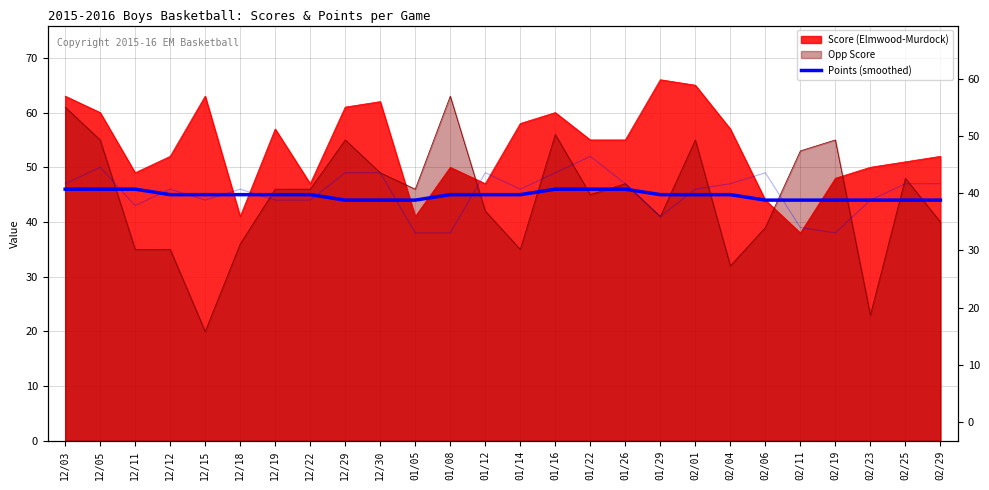

What is the change in value from 12/22 to 02/06?

-1